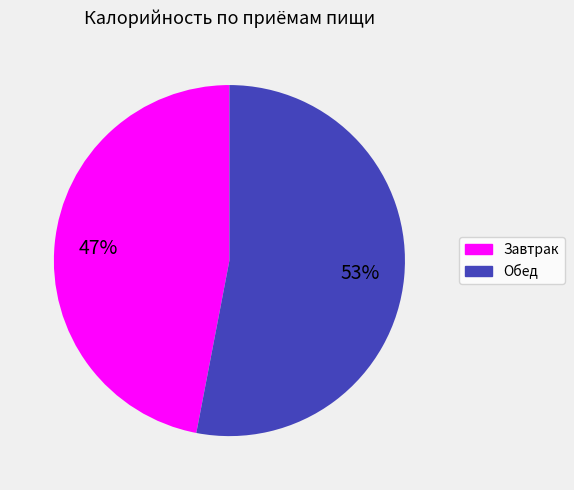

Which category has the smallest portion of the pie?

Завтрак